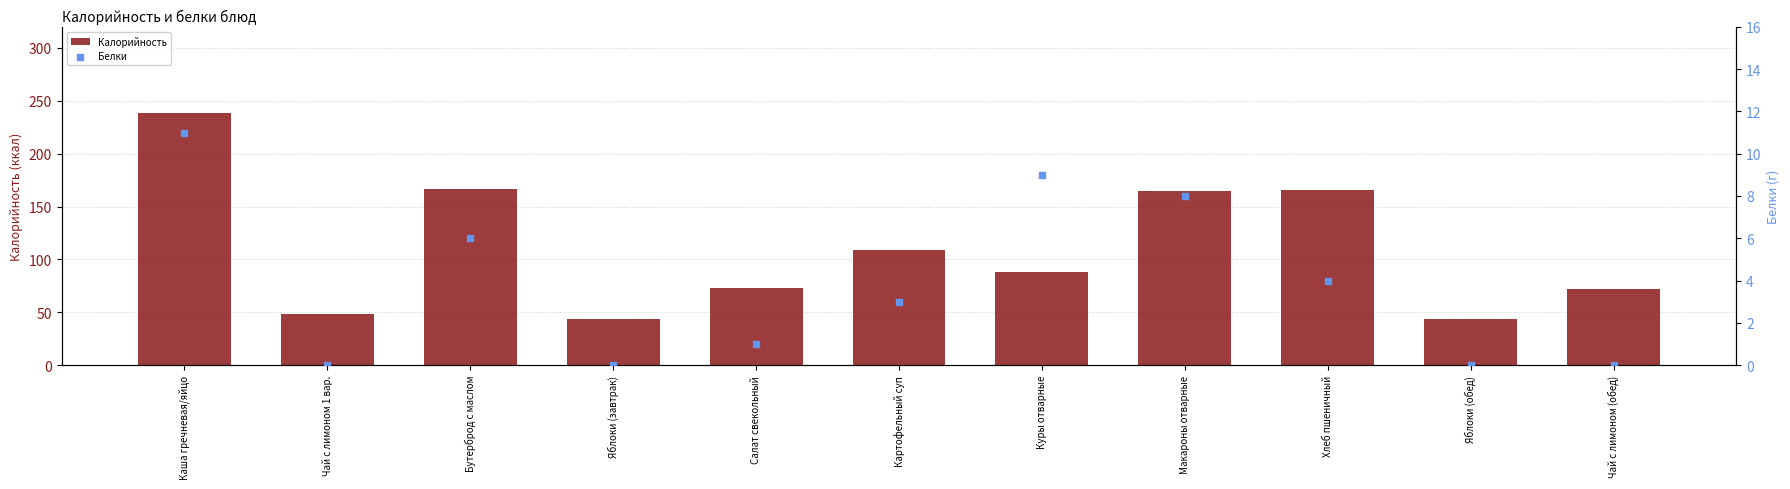

Which series contains the highest Y value?

Калорийность